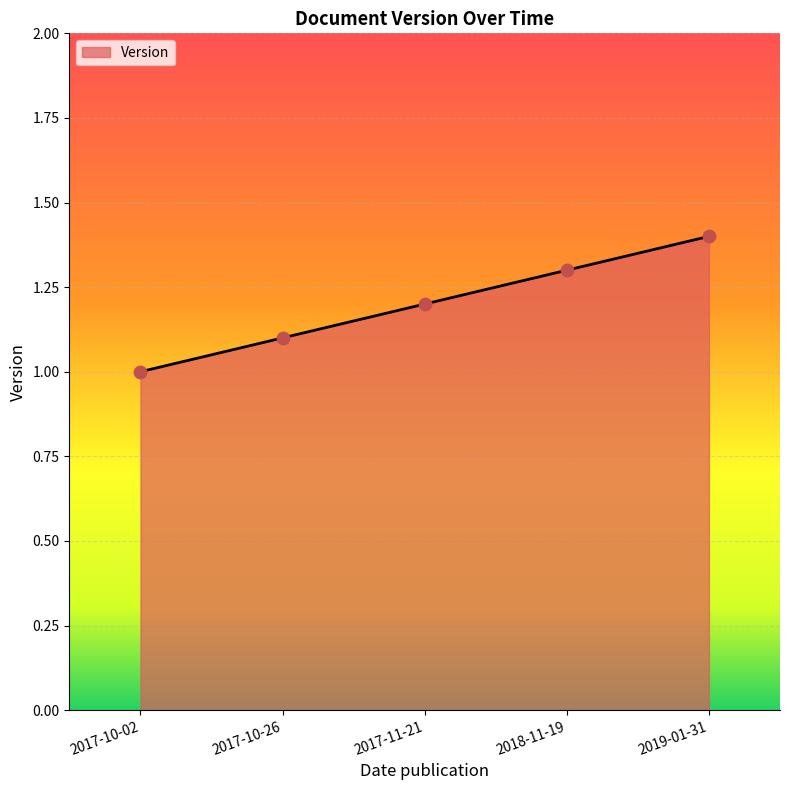

What is the change in value from 2017-10-26 to 2018-11-19?

+0.2